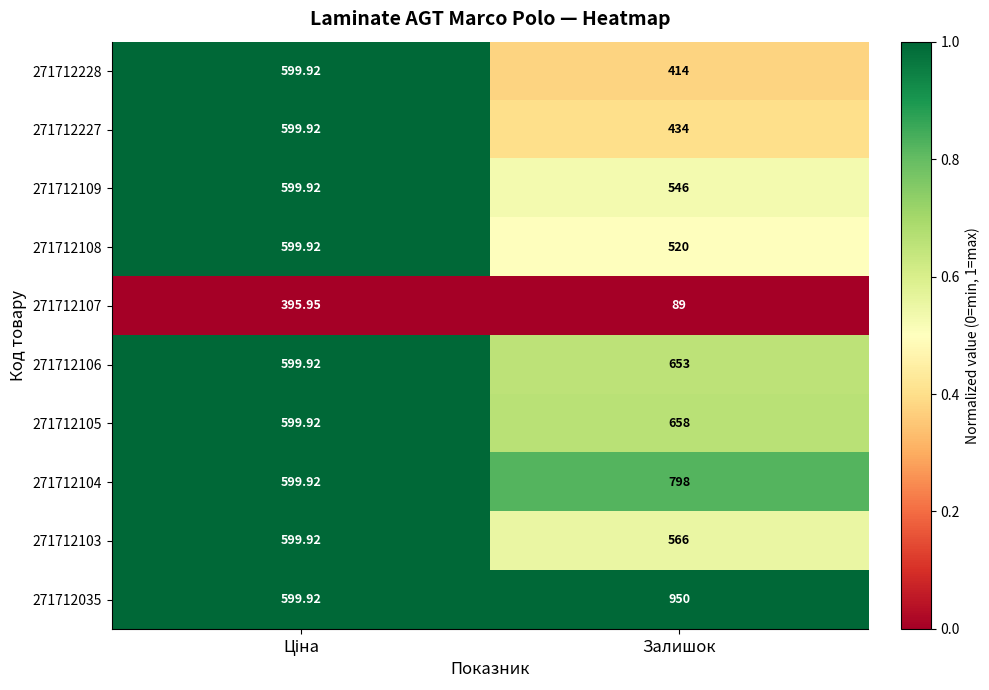

At which category does the chart reach its peak across all series?

Залишок